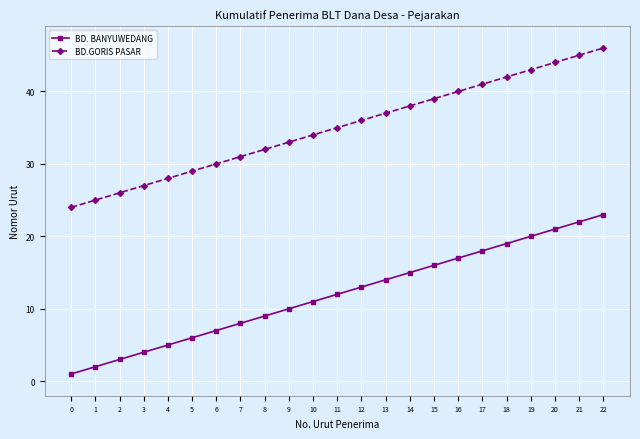

Reading right to left, what are all the values shown in this chart?

BD. BANYUWEDANG: 22=23	21=22	20=21	19=20	18=19	17=18	16=17	15=16	14=15	13=14	12=13	11=12	10=11	9=10	8=9	7=8	6=7	5=6	4=5	3=4	2=3	1=2	0=1
BD.GORIS PASAR: 22=46	21=45	20=44	19=43	18=42	17=41	16=40	15=39	14=38	13=37	12=36	11=35	10=34	9=33	8=32	7=31	6=30	5=29	4=28	3=27	2=26	1=25	0=24